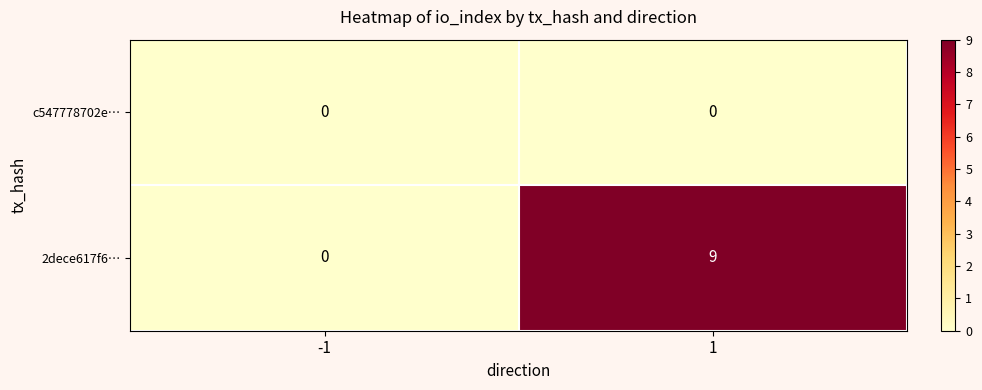

At which category is the sum across all series the highest?

1